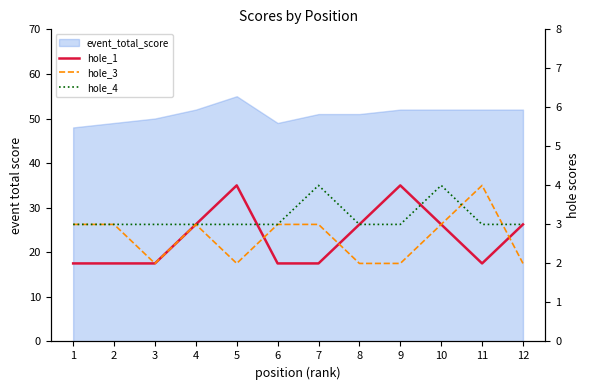

How many lines are shown in the chart?

3